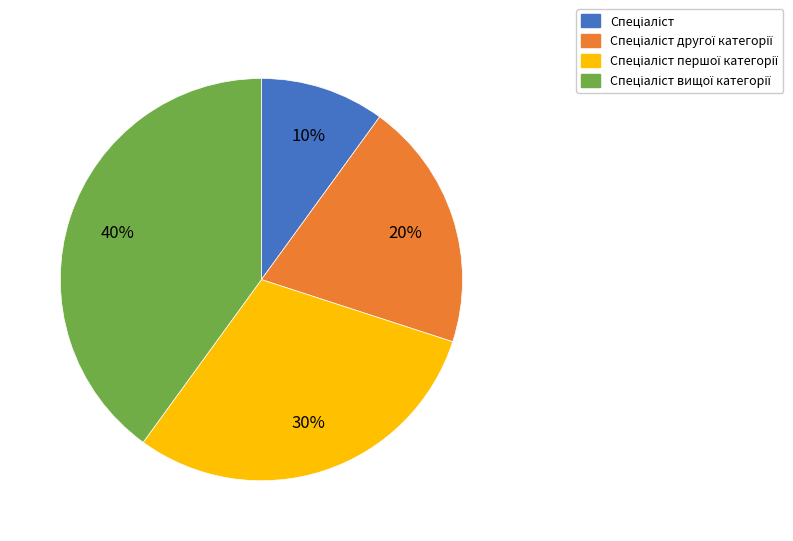

Is there any slice that represents more than half of the pie?

No